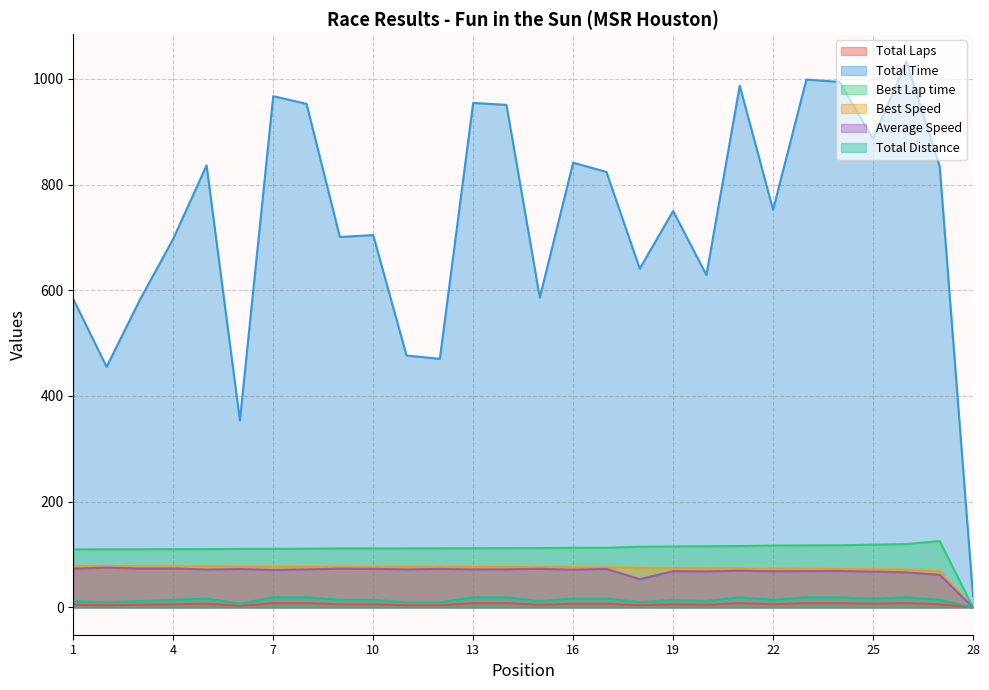

Read the Total Distance value at 22.

14.3